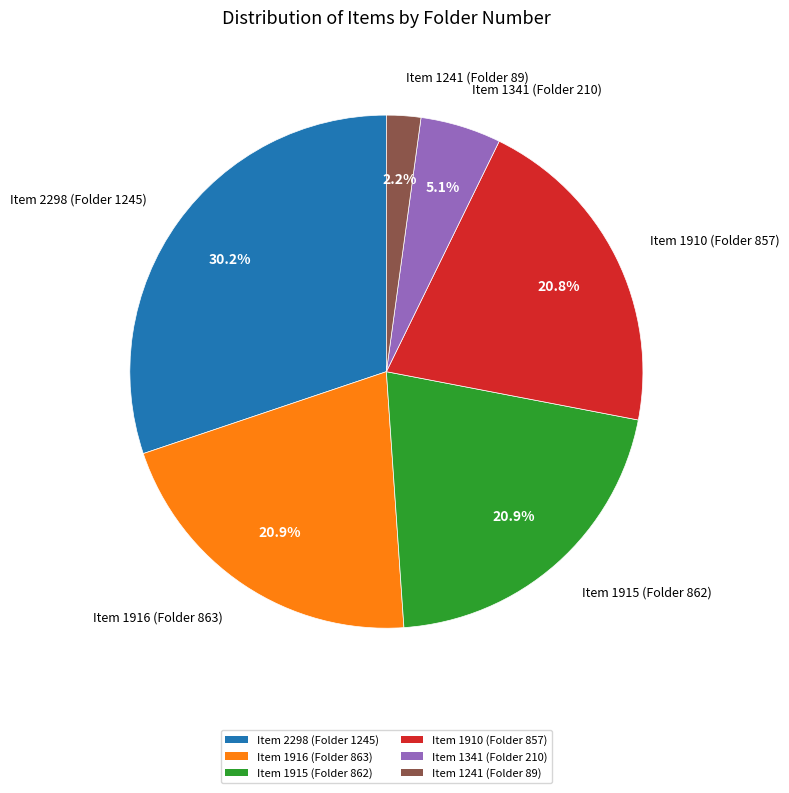

What percentage is the Item 2298 (Folder 1245) slice, to the nearest percent?

30%